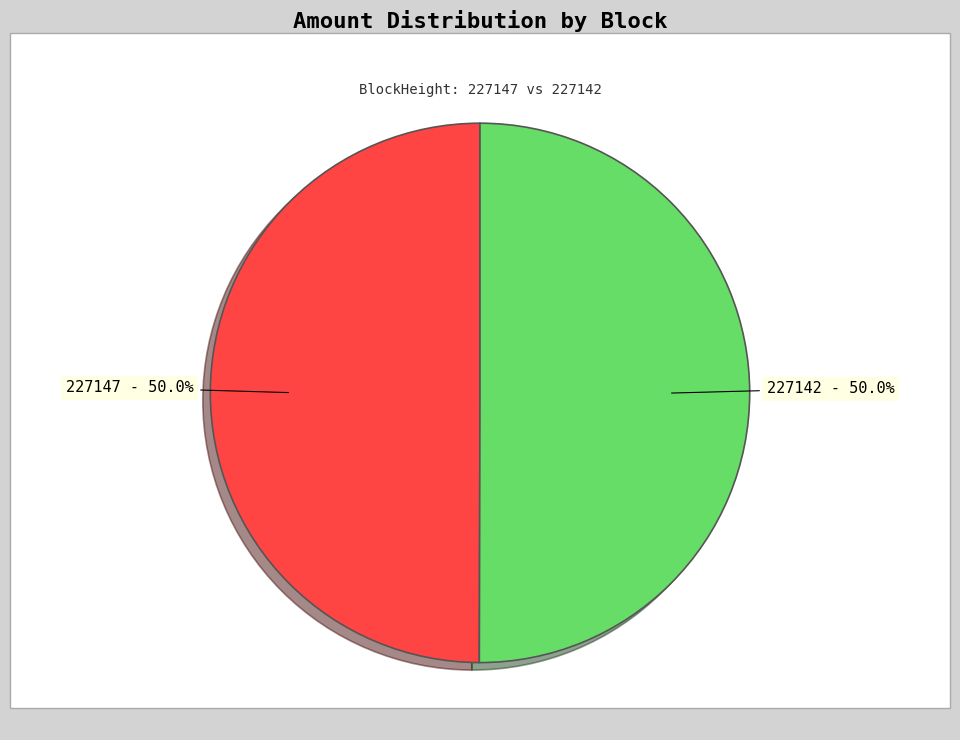

To the nearest percent, what is the average slice percentage?

50%